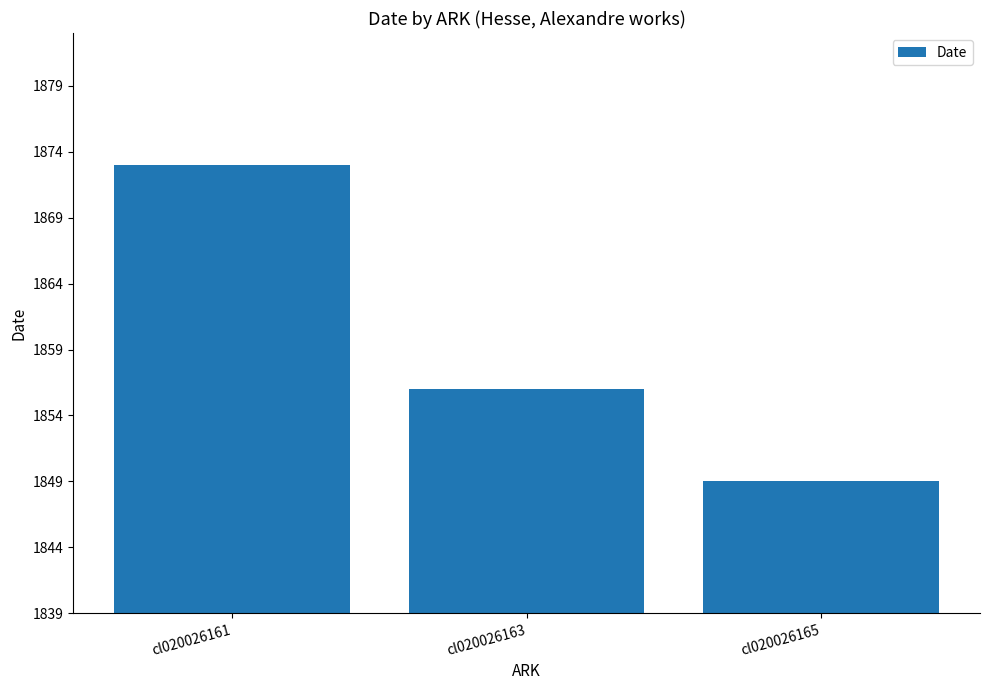

What is the difference between the maximum and minimum values?

24